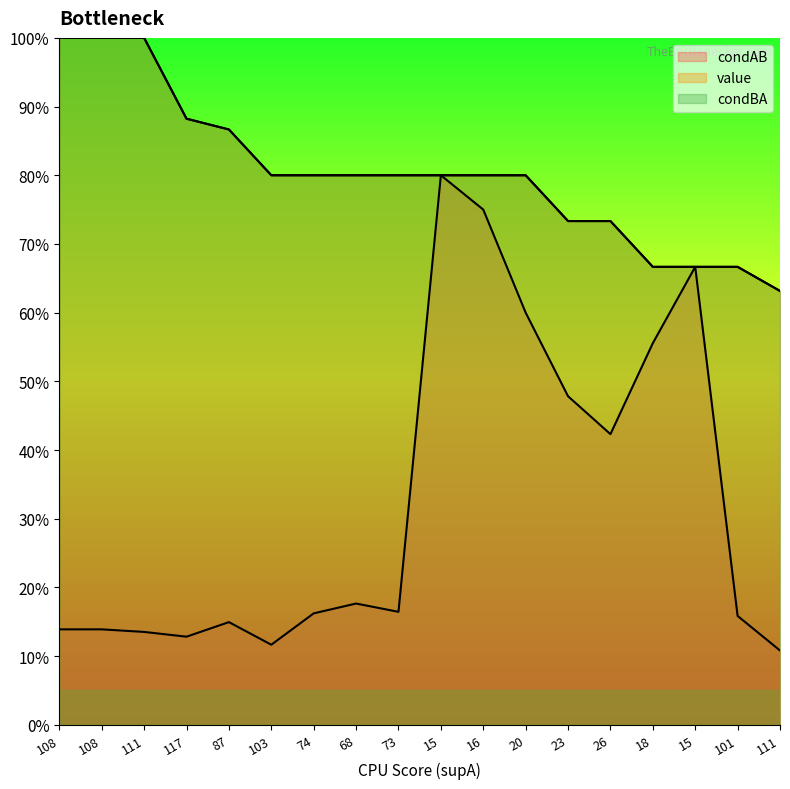

What is the difference between the highest and lowest values at 111?

0.9